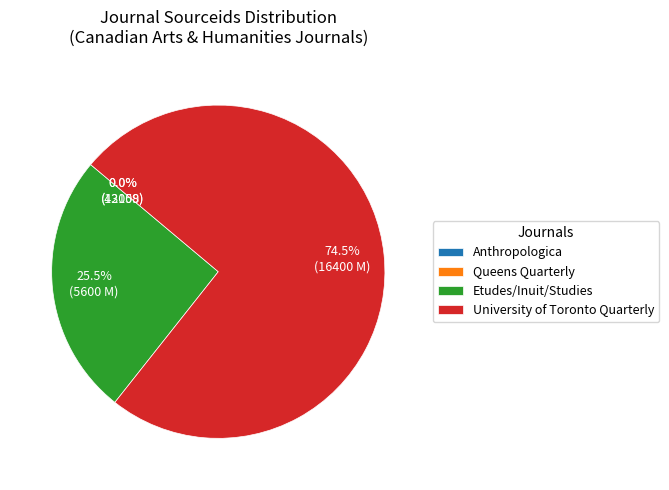

What is the ratio of the value at Etudes/Inuit/Studies to the value at University of Toronto Quarterly?

0.3